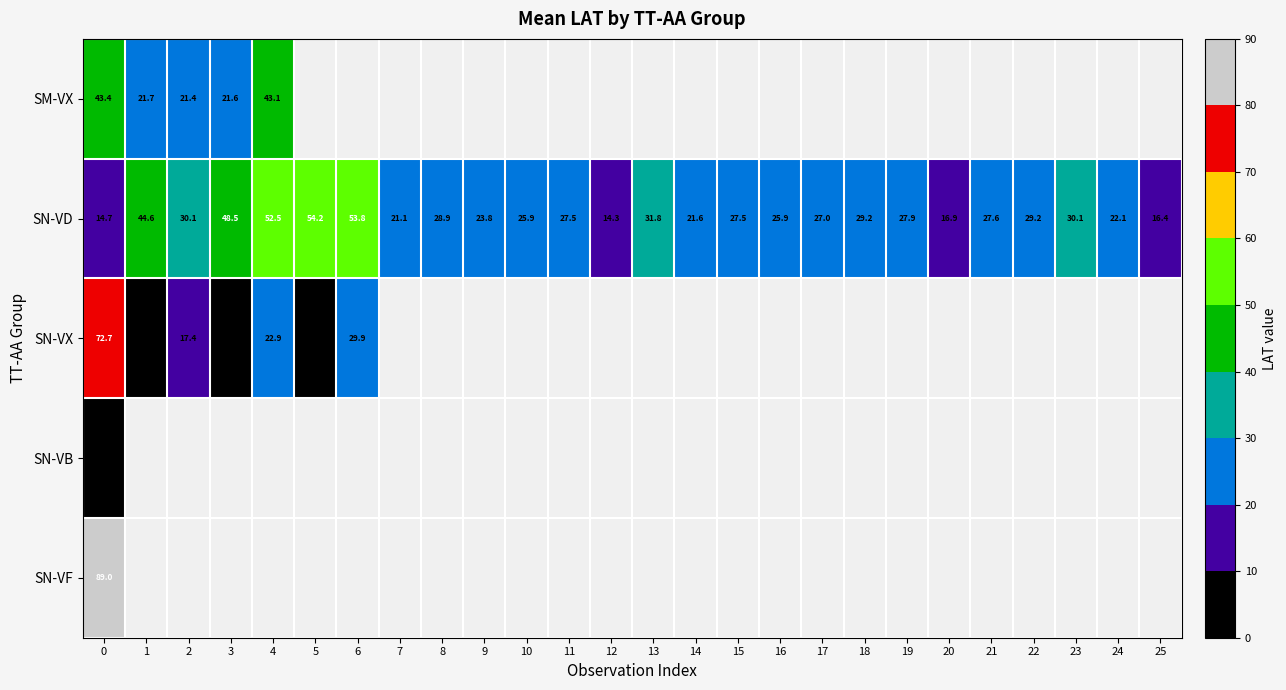

True or false: SM-VX has a value of 21.4 at 2.

True